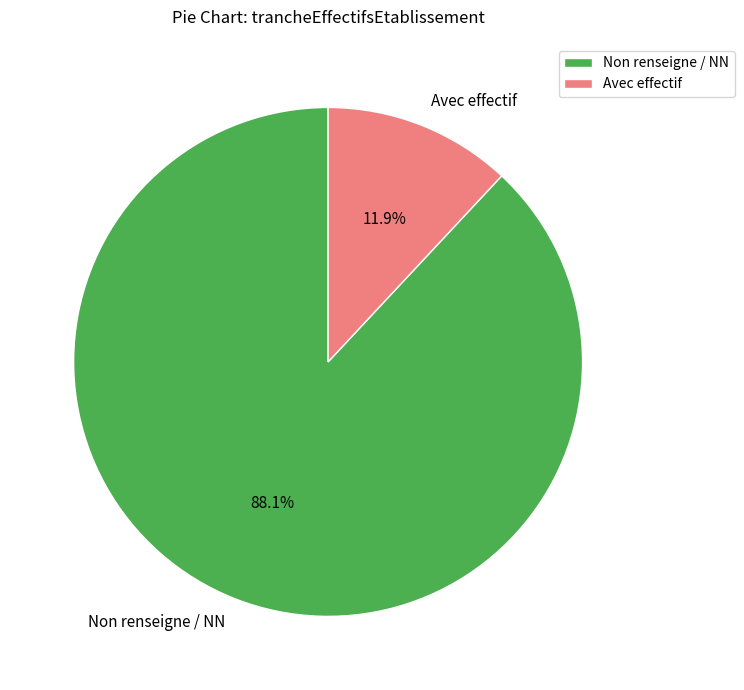

To the nearest percent, what is the difference between the largest and smallest slice percentages?

76%